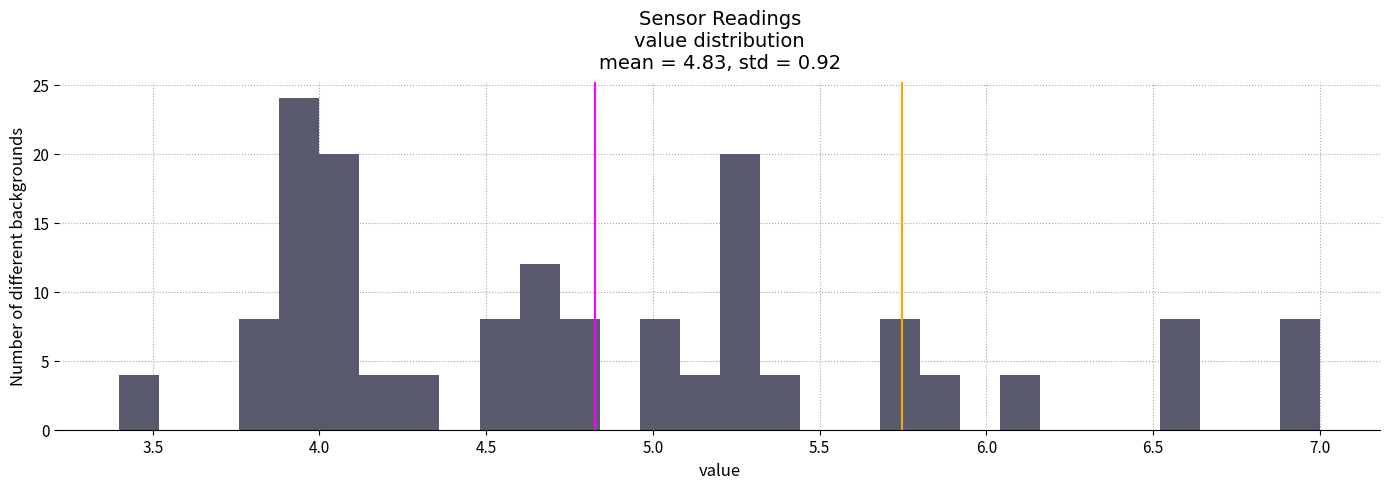

Read against the x-axis, roughly where is the centre of the tallest bar?

3.95